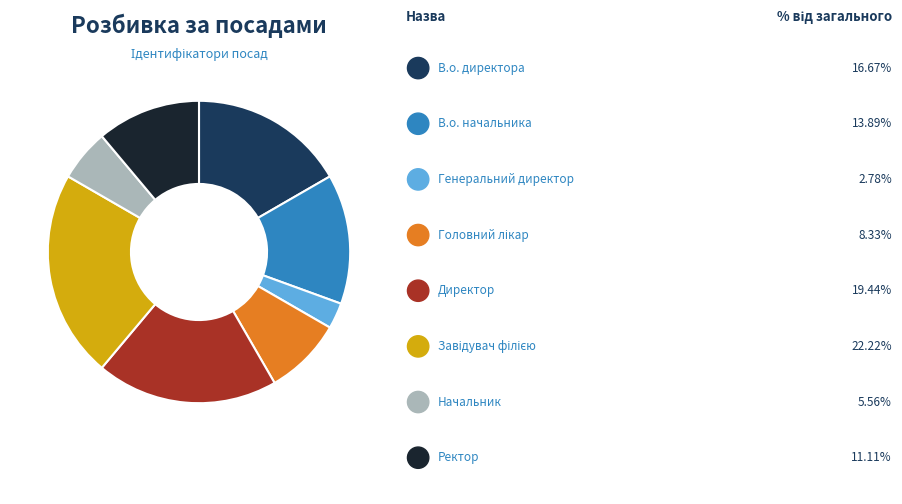

Is there a majority slice in this chart?

No